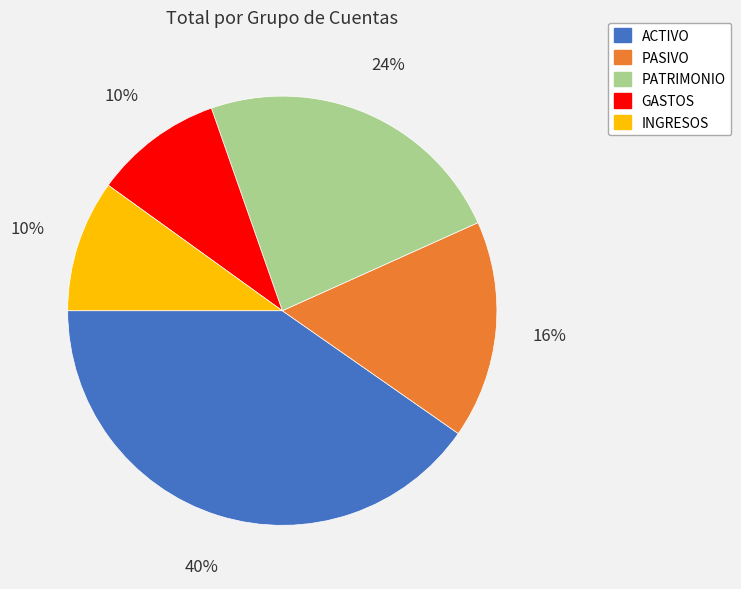

What percentage is the INGRESOS slice, to the nearest percent?

10%